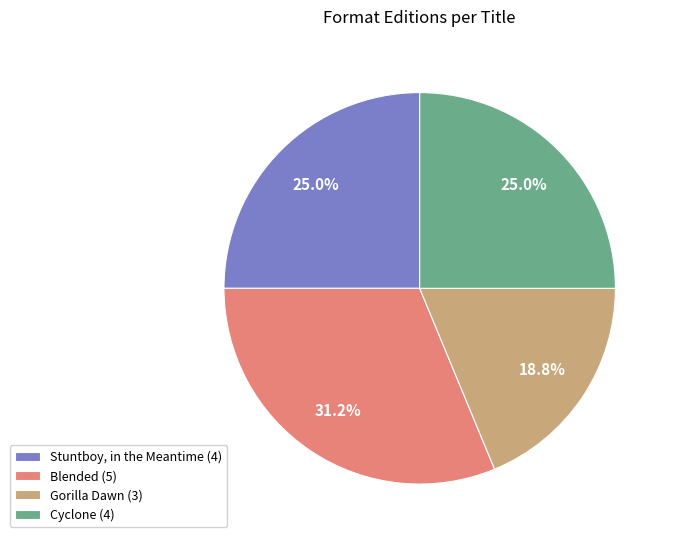

Which category has the biggest portion of the pie?

Blended